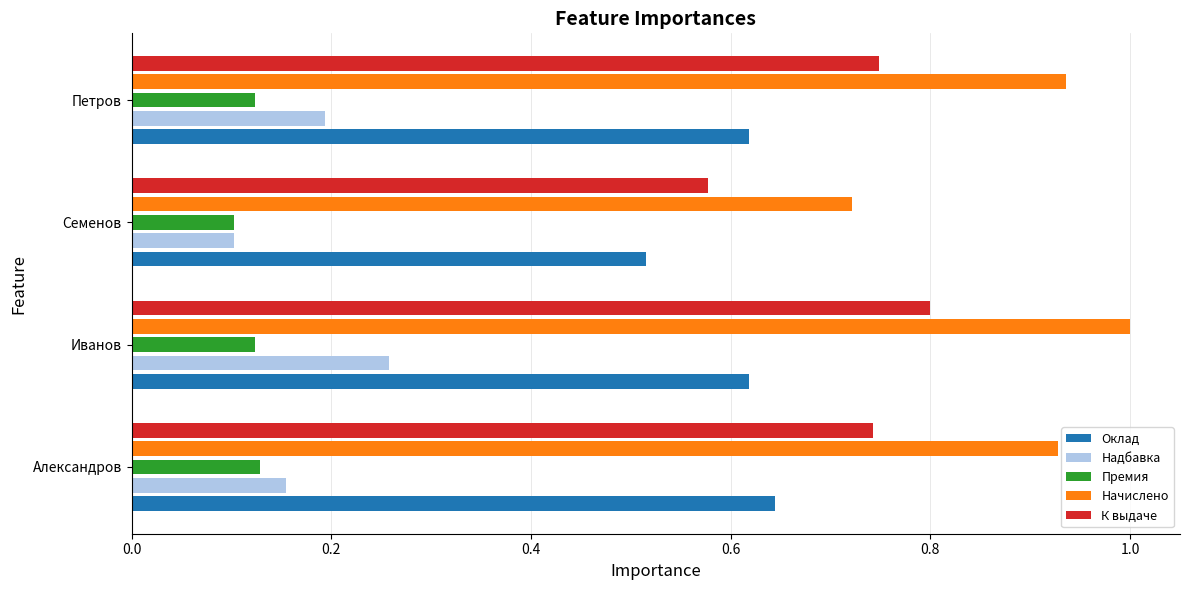

What is the sum of the К выдаче values at Иванов and Александров?

1.5